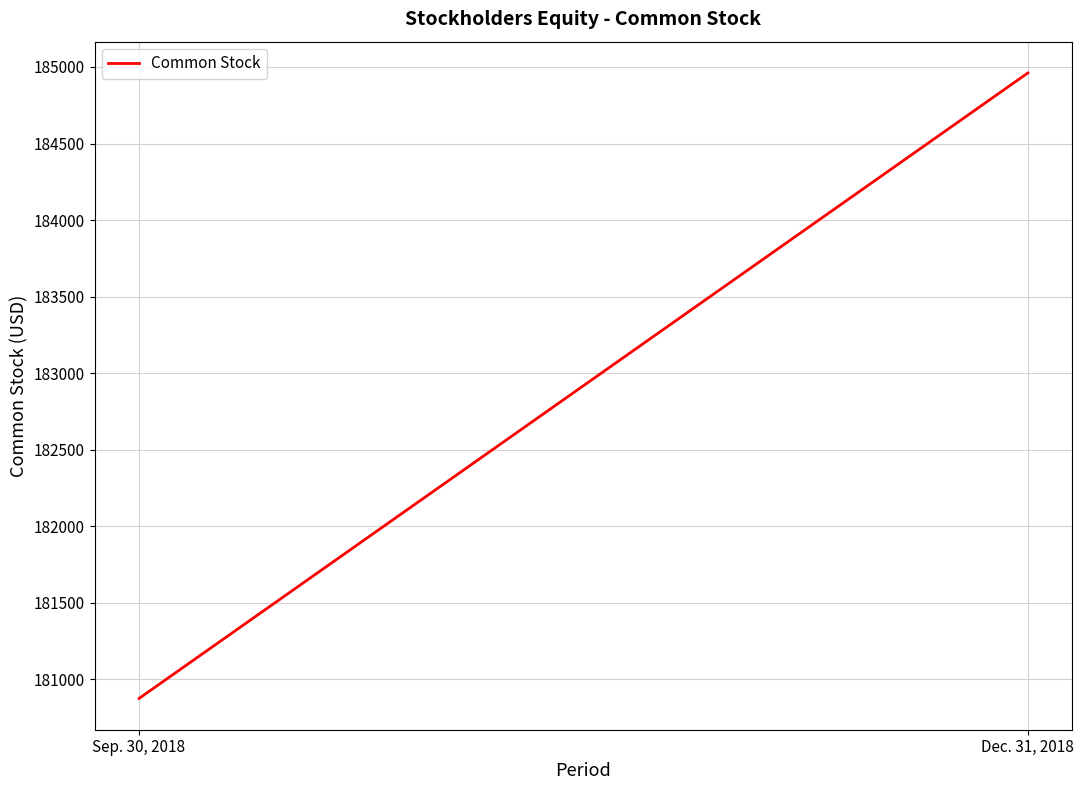

How many categories are shown in the chart?

2